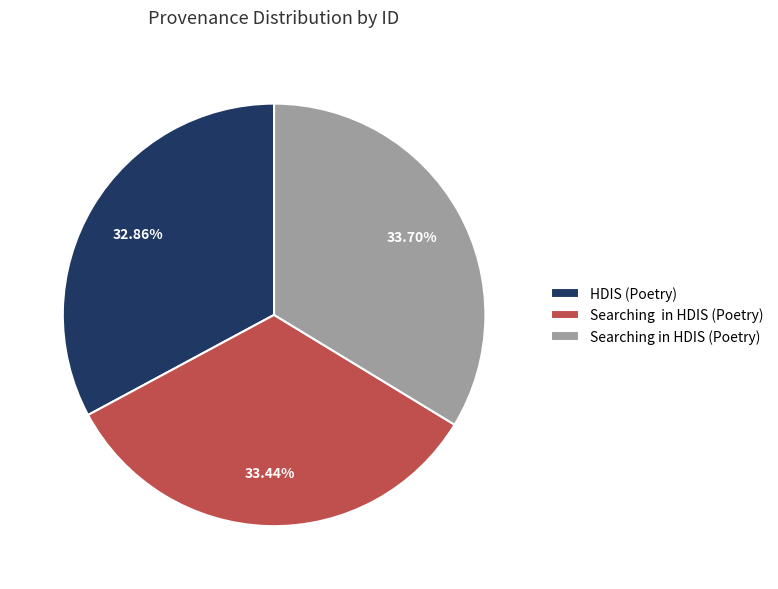

Is there any slice that represents more than half of the pie?

No